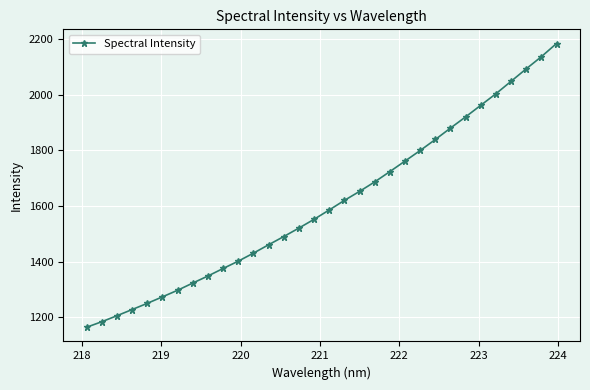

True or false: the data has more than 2 interior local peaks.

False